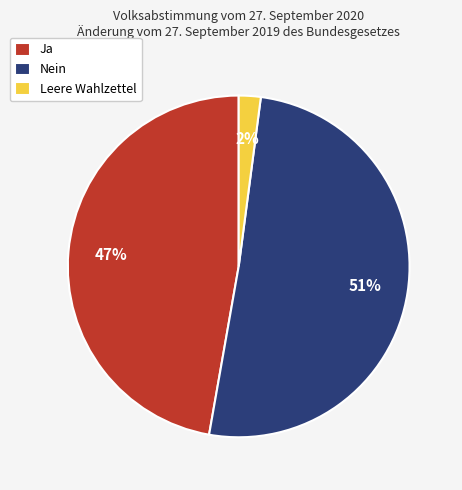

Which has a higher value, Nein or Ja?

Nein